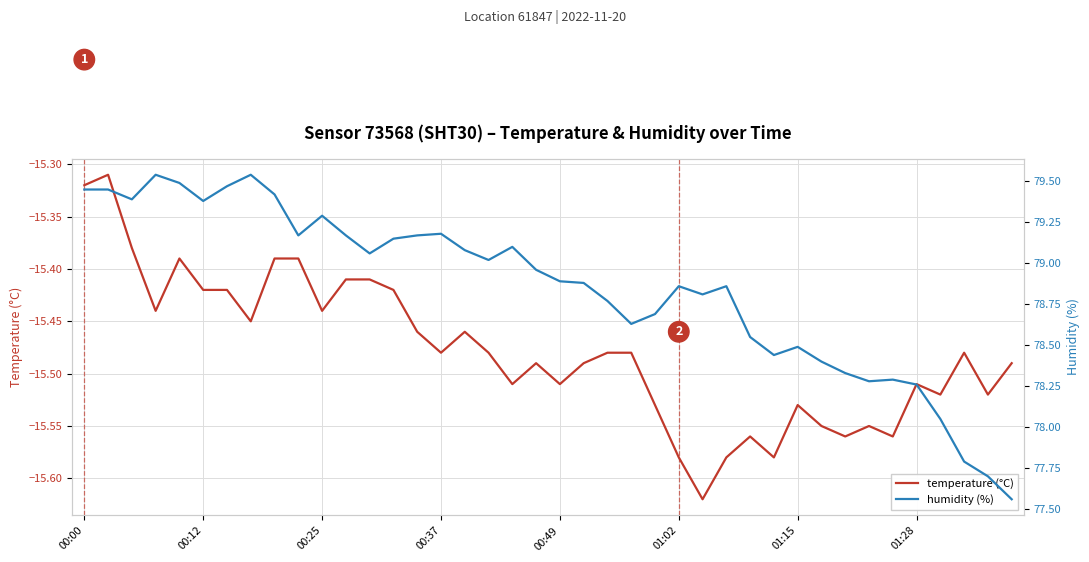

What is the difference between the highest and lowest values at 8?

94.8